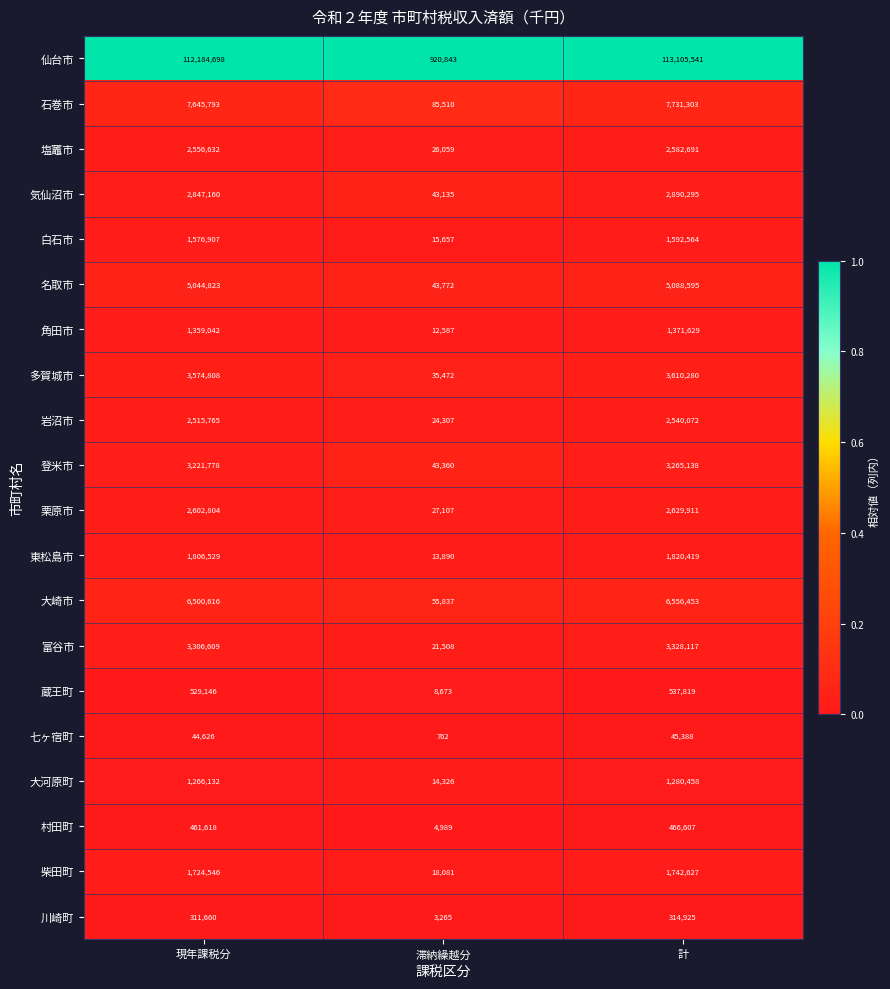

What is the spread (max minus min) of values at 計?

113060153